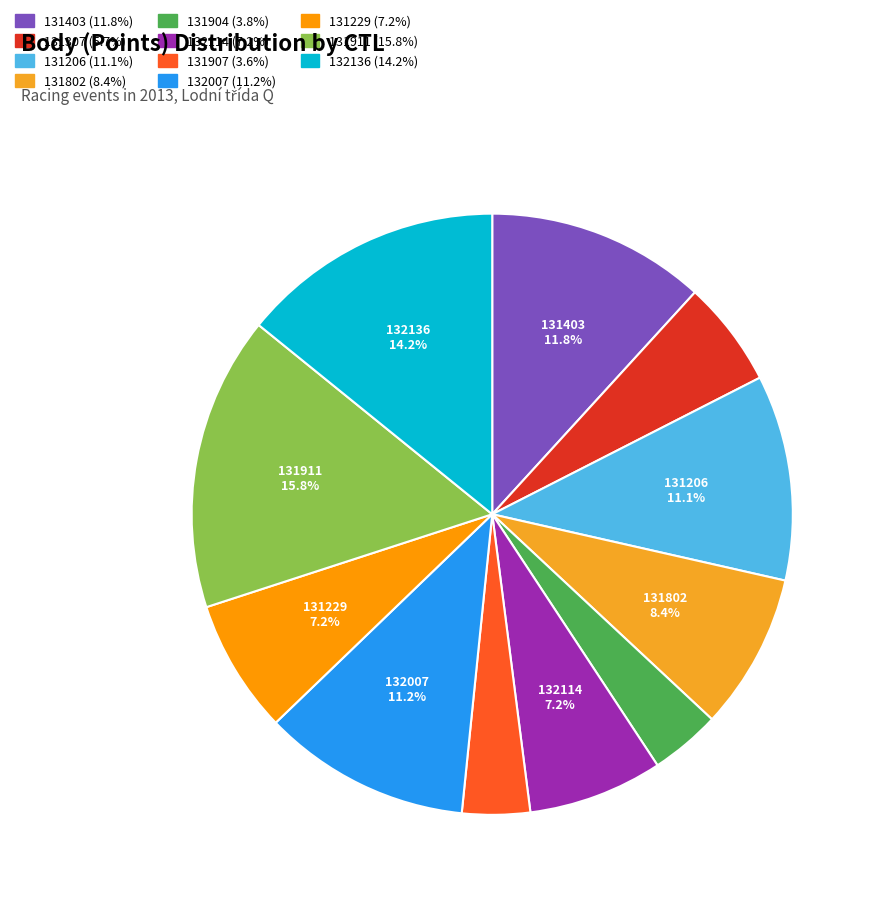

How many slices are in this pie chart?

11